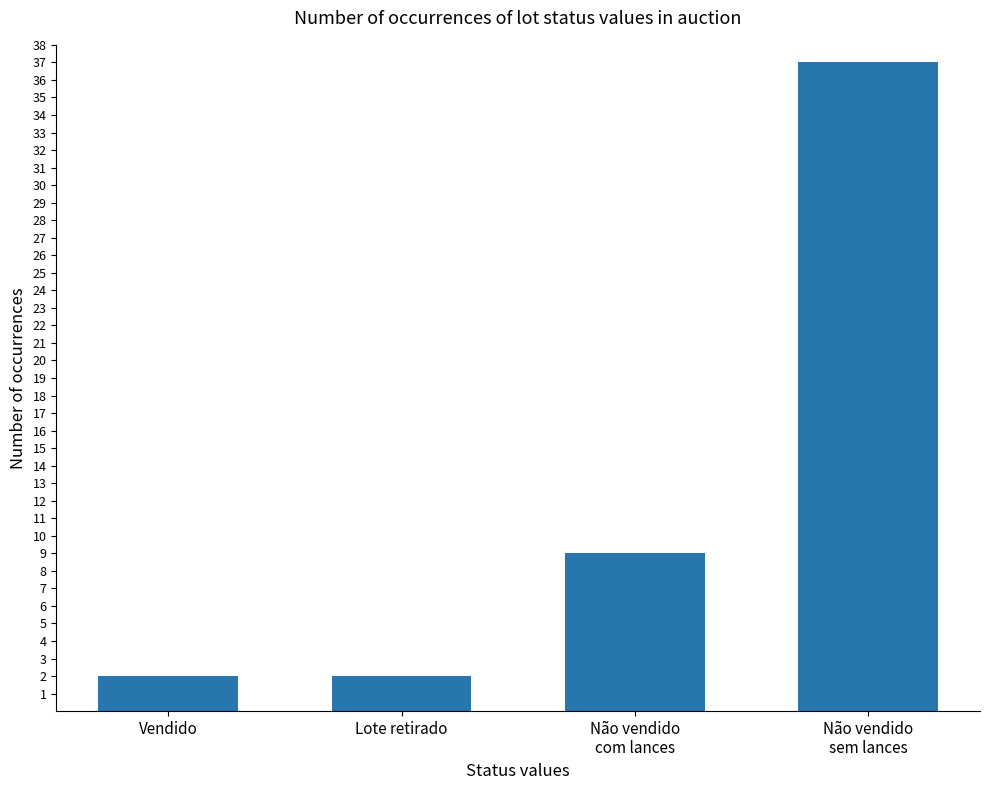

What is the change in value from Vendido to Não vendido
com lances?

+7